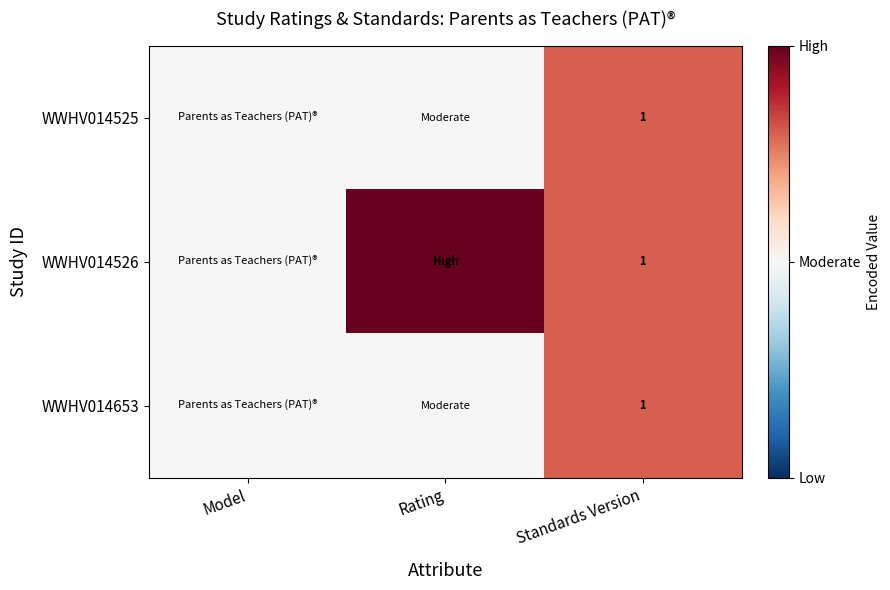

Which category has the lowest value across all series?

Model